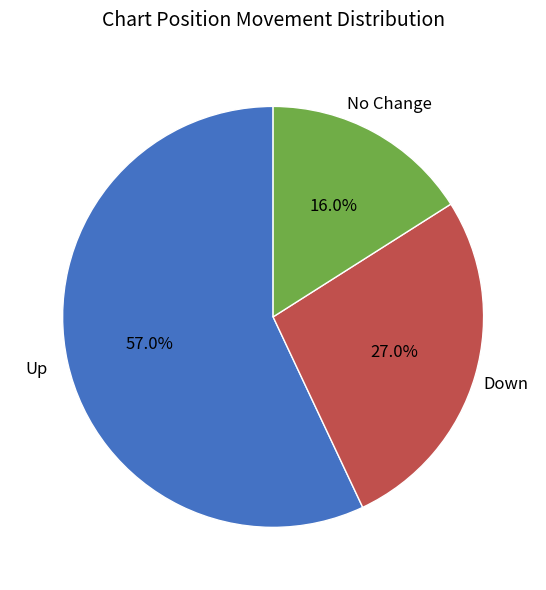

Is there any slice that represents more than half of the pie?

Yes